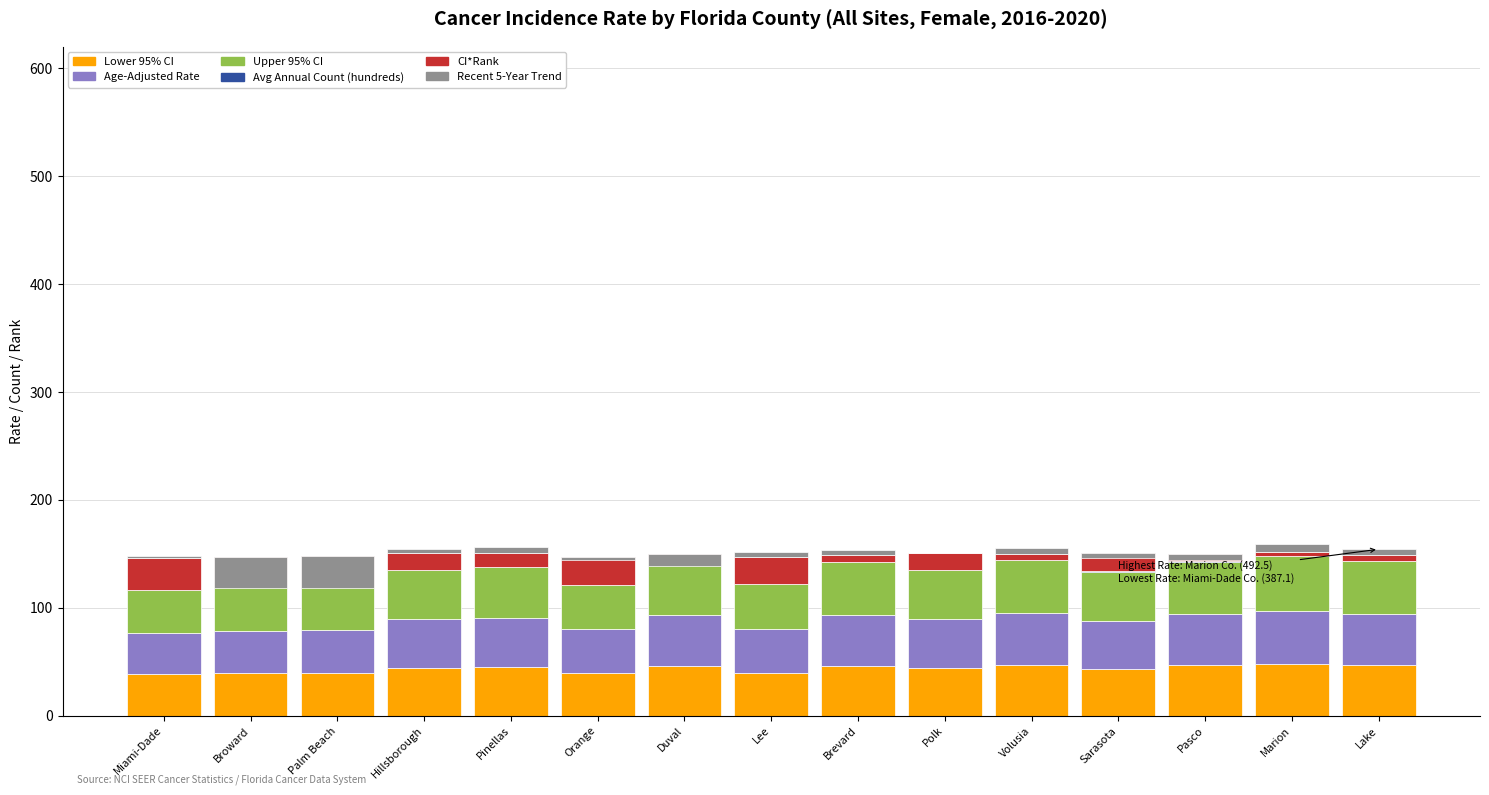

Rank the categories by Avg Annual Count (hundreds) value from lowest to highest.

Lake, Marion, Pasco, Sarasota, Volusia, Polk, Brevard, Lee, Duval, Orange, Pinellas, Hillsborough, Palm Beach, Broward, Miami-Dade